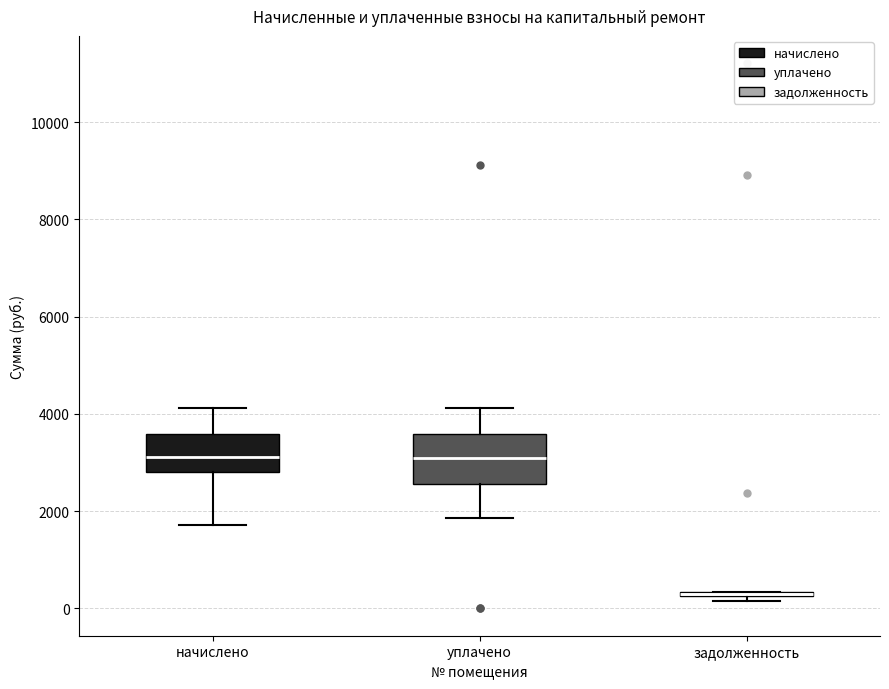

Comparing the boxes themselves (not the whiskers), which one is the tallest?

уплачено